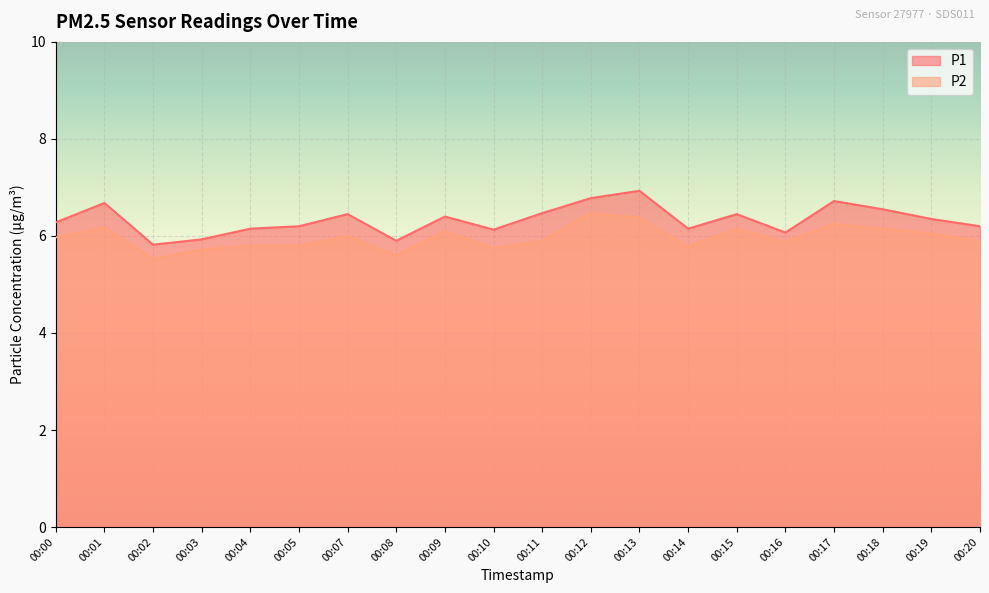

Is the value of P1 at 00:12 greater than the value of P2 at 00:04?

Yes